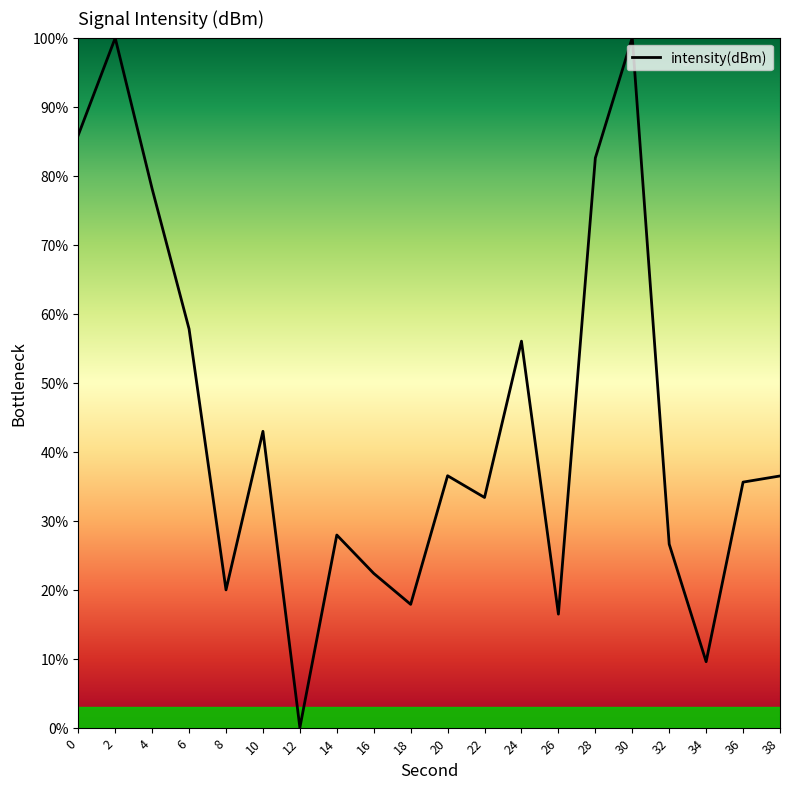

How many lines are shown in the chart?

1